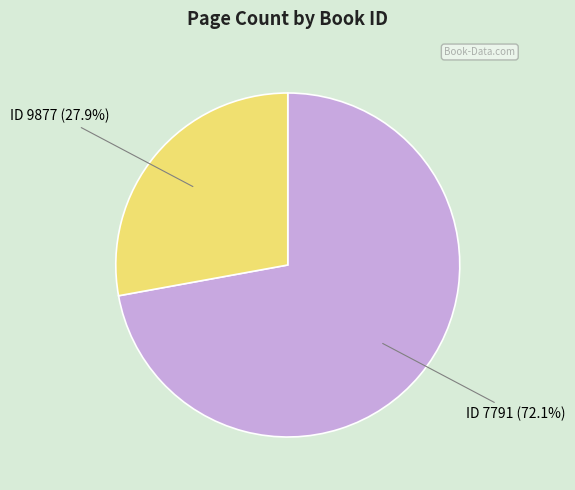

Is there a majority slice in this chart?

Yes